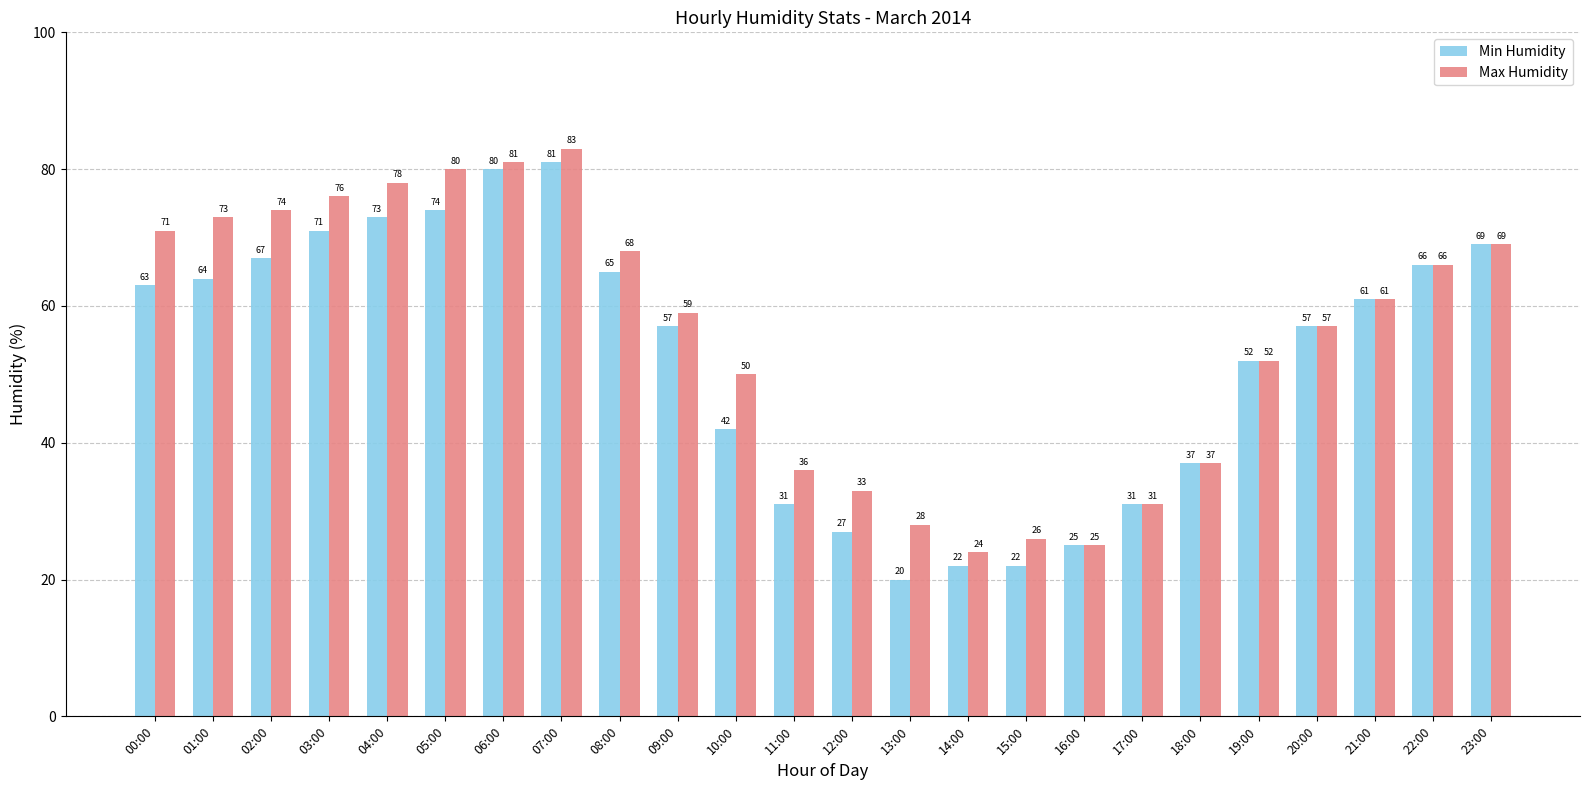

At 10:00, list the series in order from smallest to largest.

Min Humidity, Max Humidity